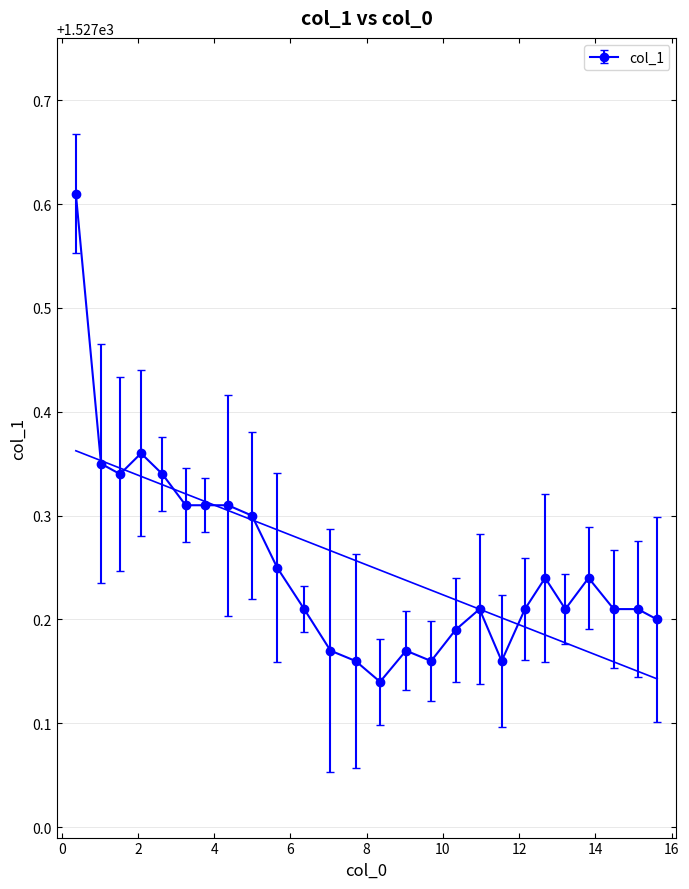

Which has a higher value, 3.75 or 3.25?

3.75